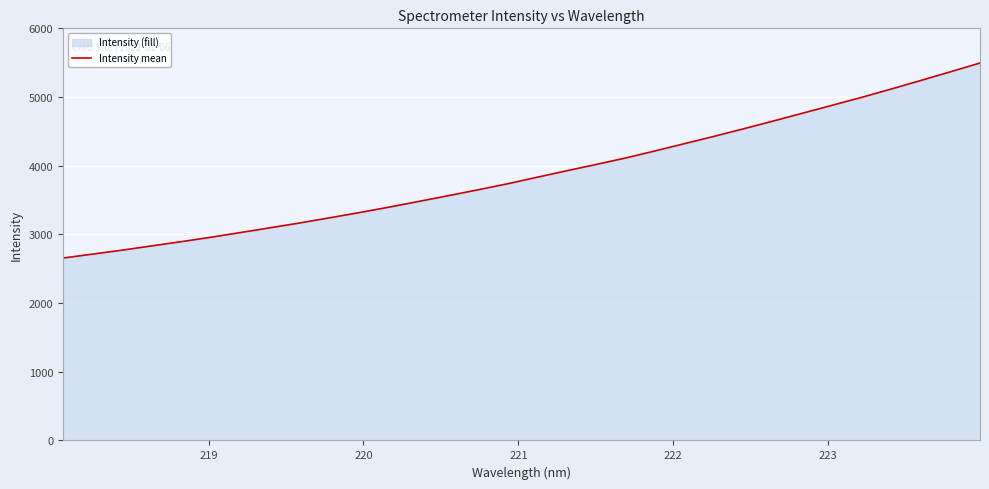

What is the value of the 16th point from the left?

3734.8